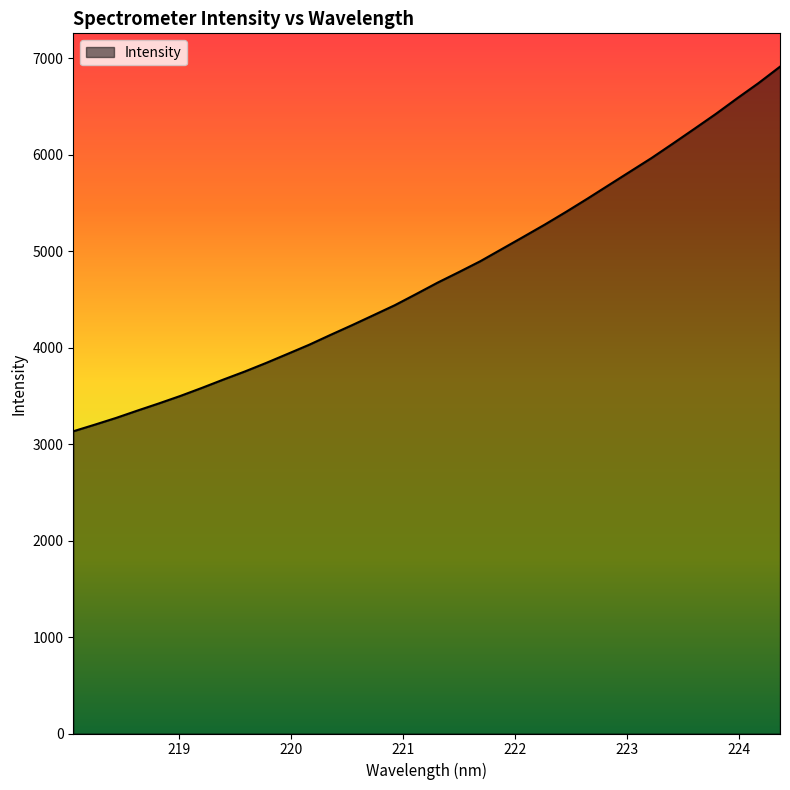

What is the minimum value shown in the chart?

3132.9